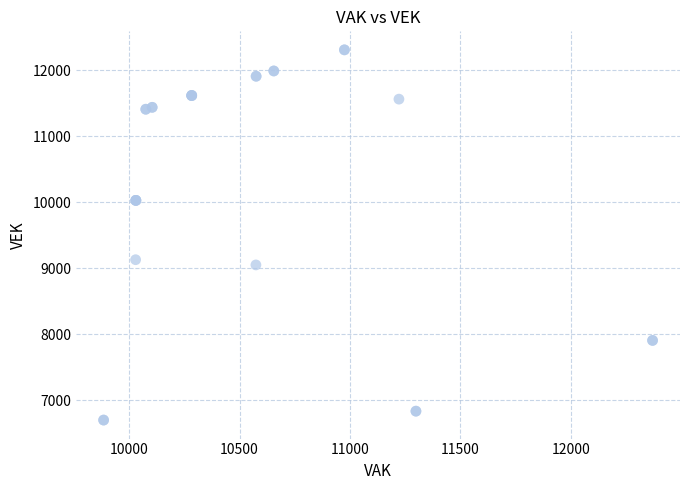

What Y value in the scatter plot is closest to 9506?

9131